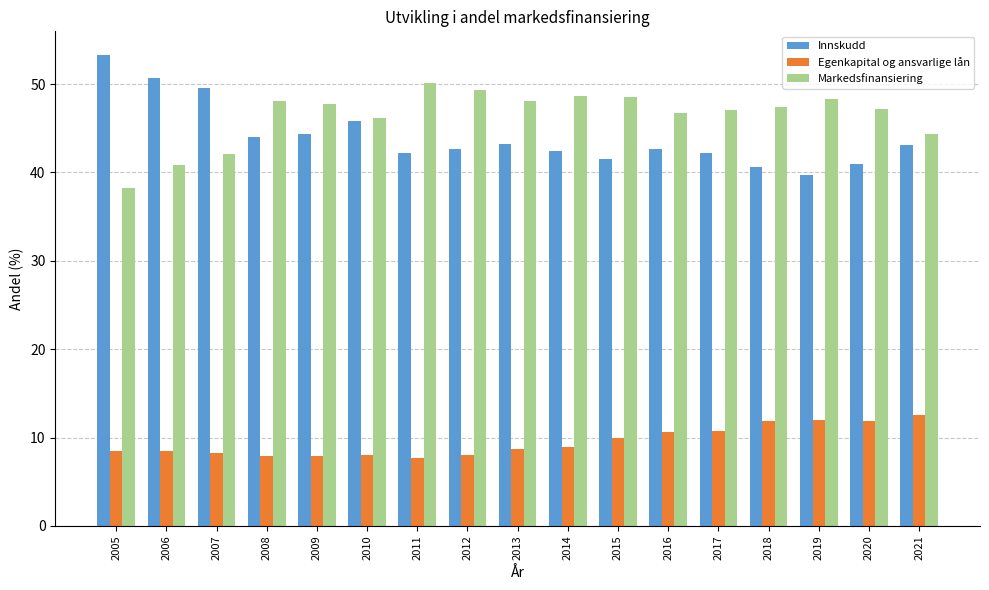

Read the Innskudd value at 2006.

50.7